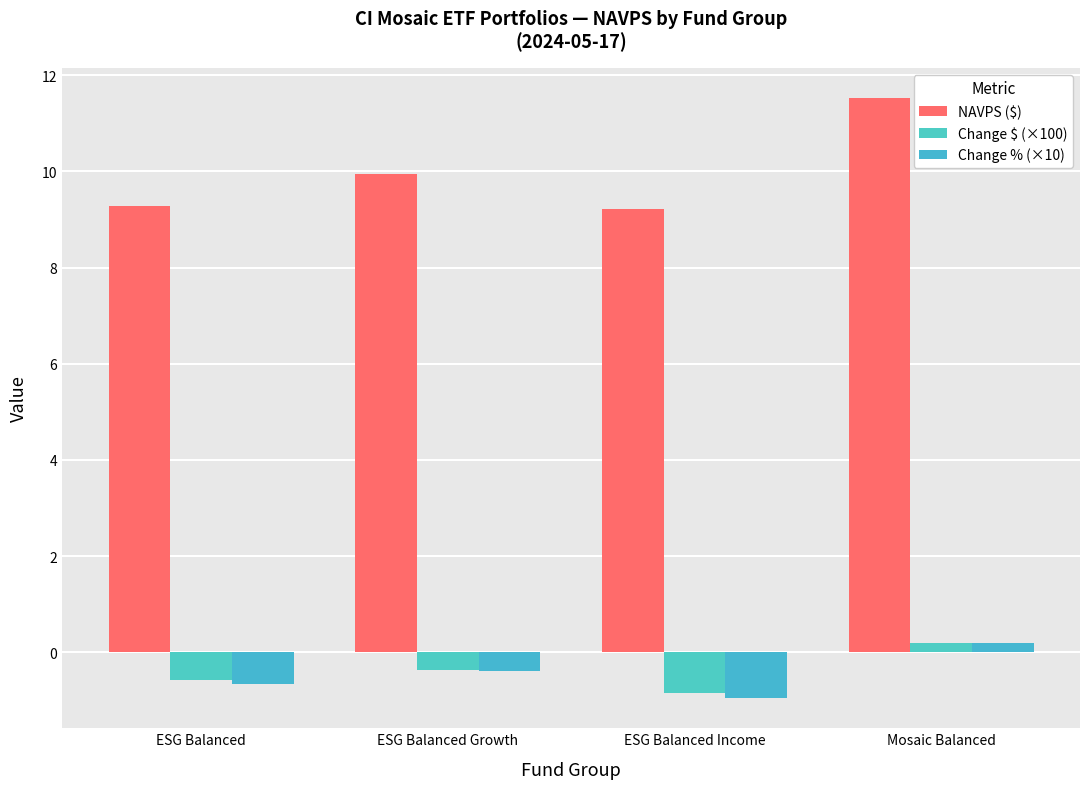

What is the maximum value for Change $ (×100)?

0.2